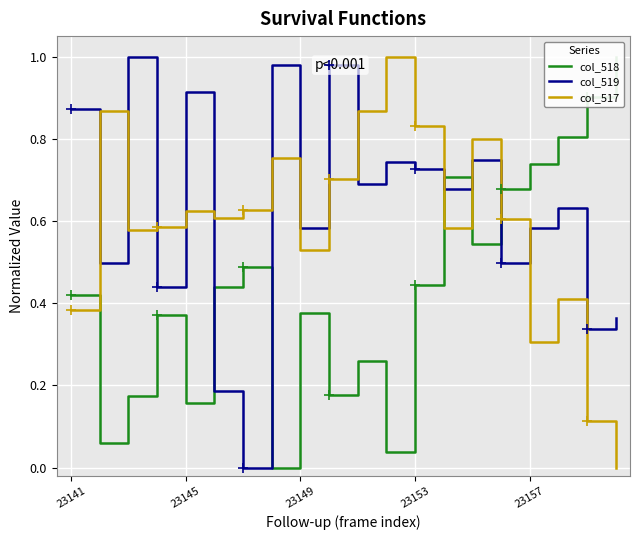

The value of col_517 at 23157 is 0.3. True or false?

True